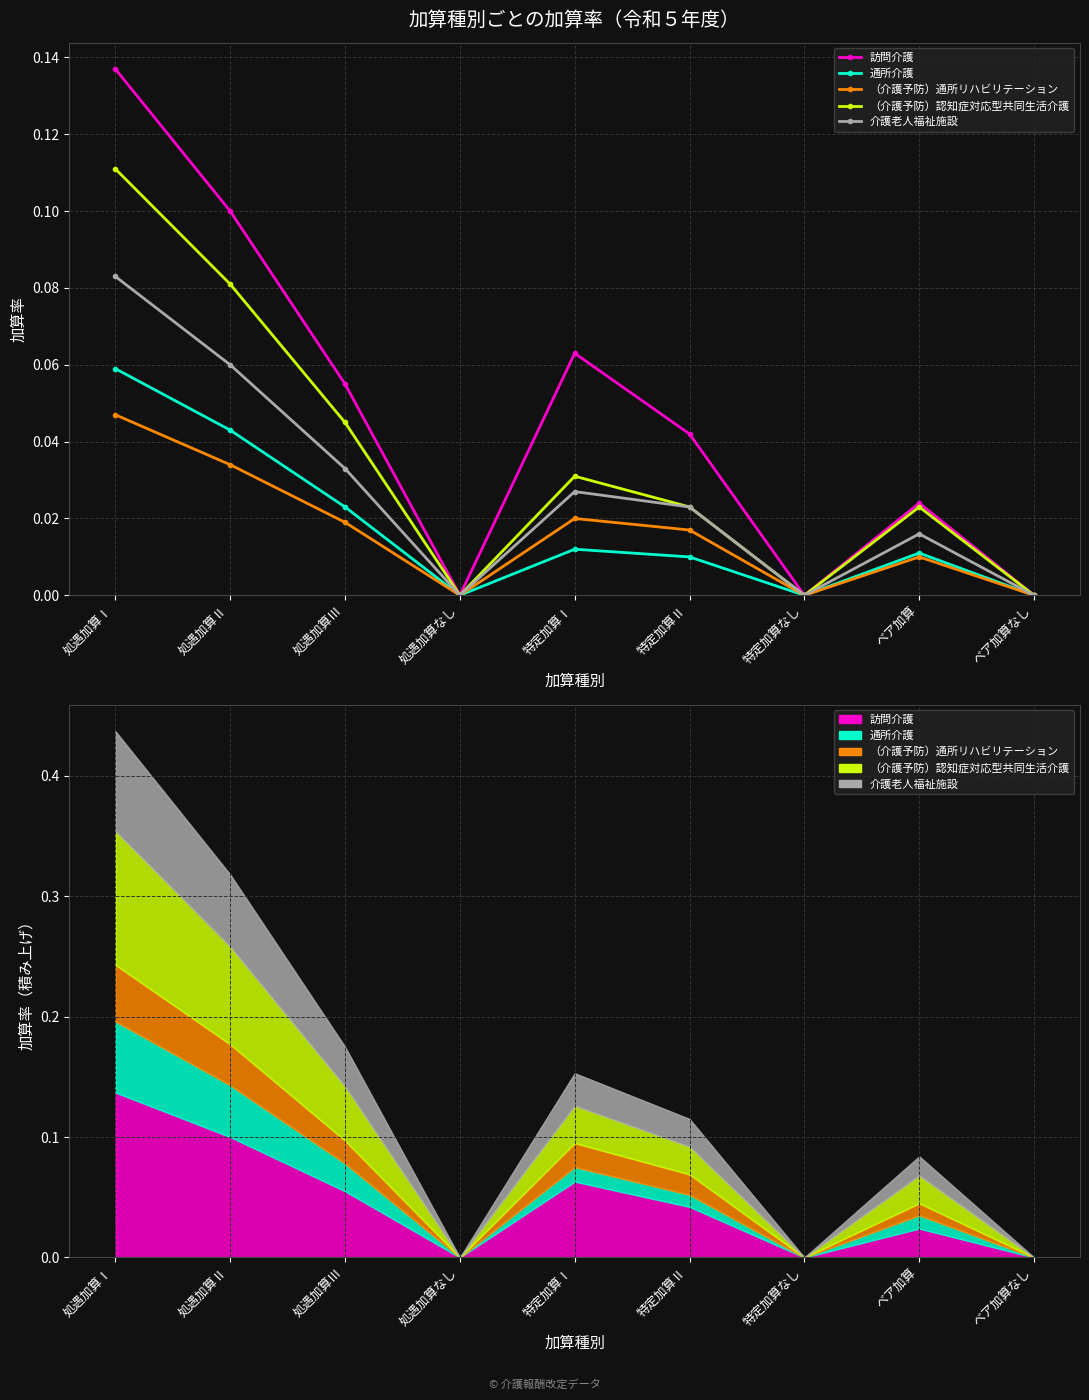

What position from the right is 特定加算Ⅱ?

4